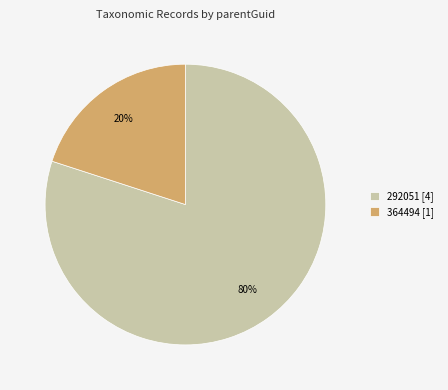

Combined, do 364494 [1] and 292051 [4] account for over 50%?

Yes